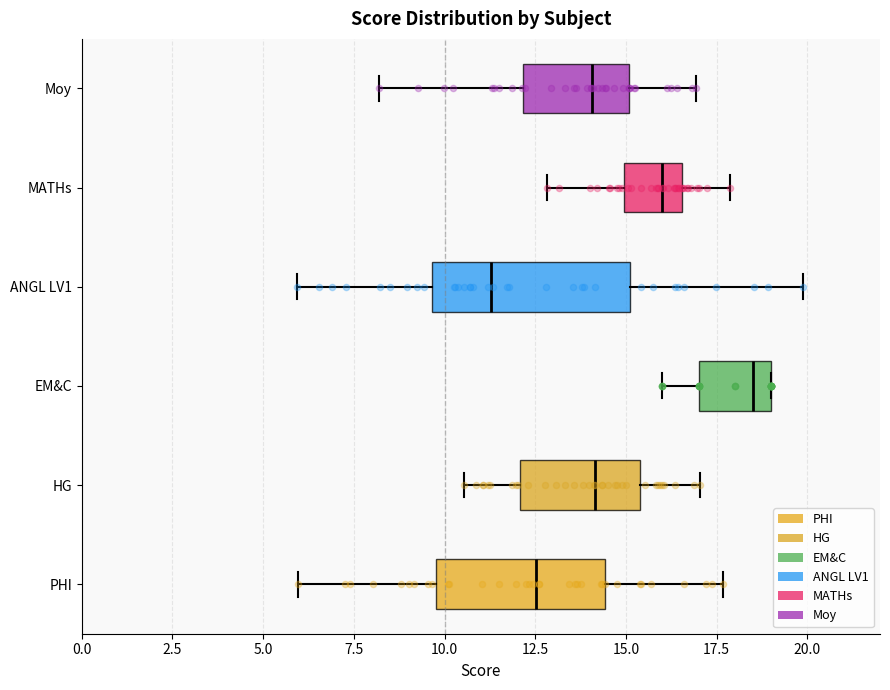

Where does the median line of the box for MATHs sit on the x-axis? The values are not printed on the chart, so give them approximately, as read against the axis.

16.0